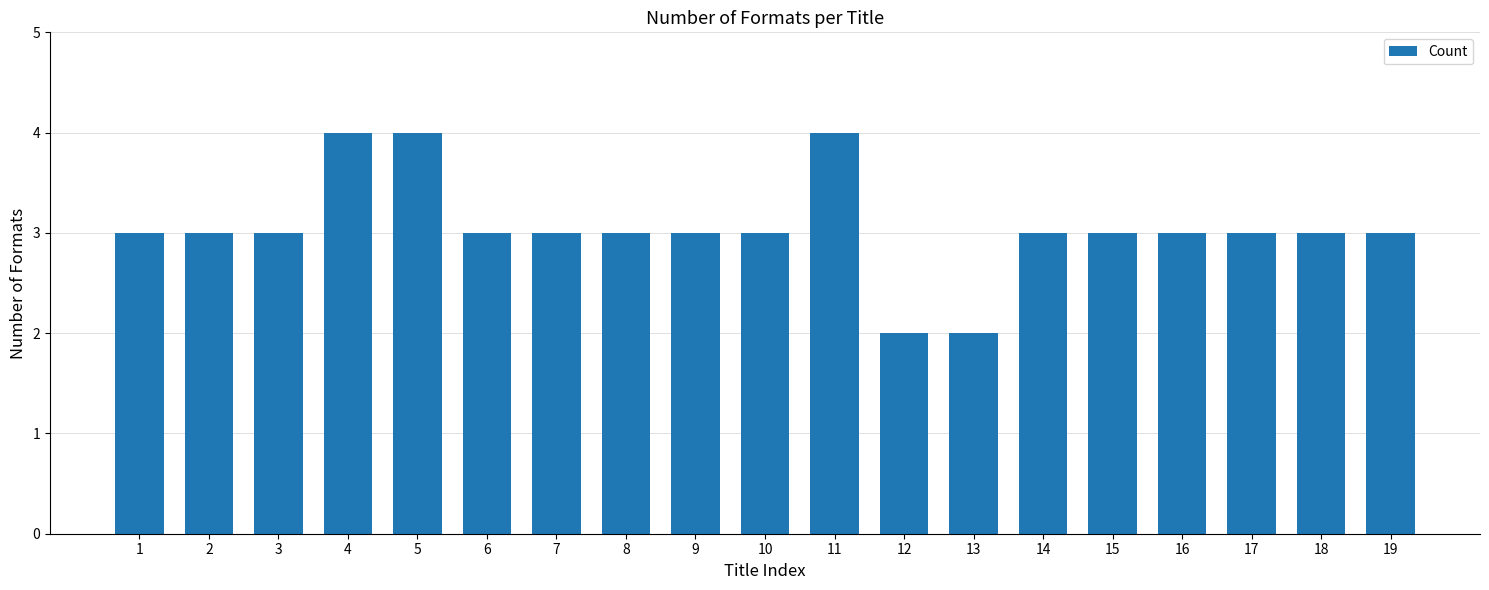

What is the sum of the values at 13 and 9?

5